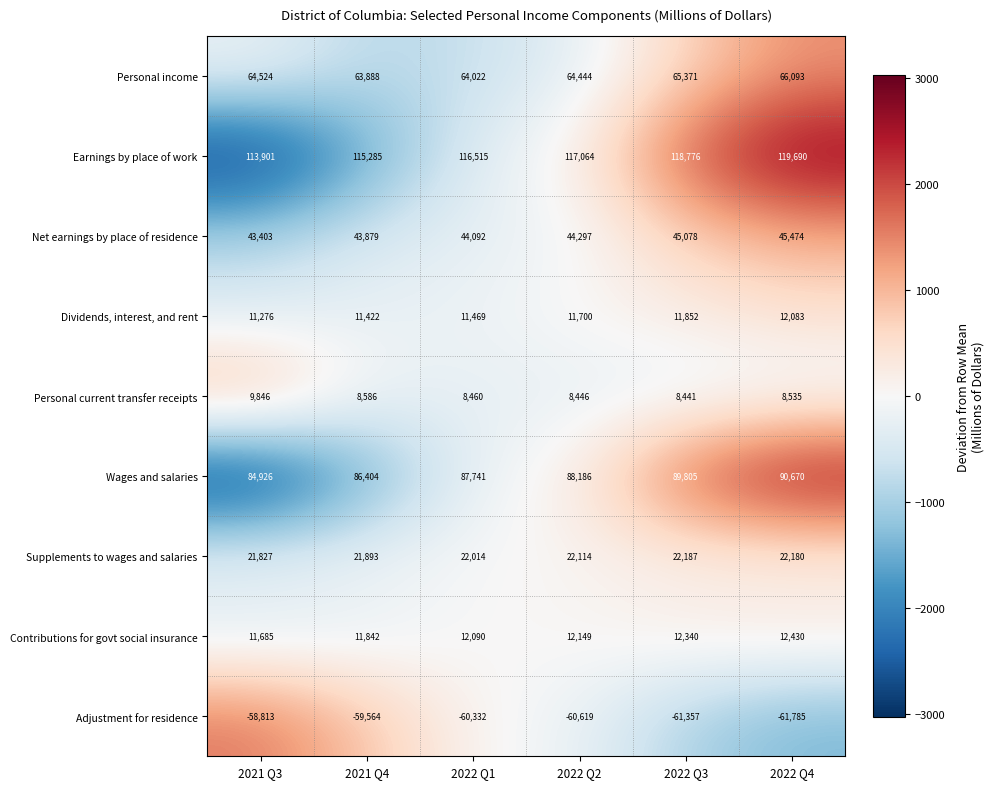

What is the difference between the Personal current transfer receipts values at 2021 Q3 and 2022 Q1?

1386